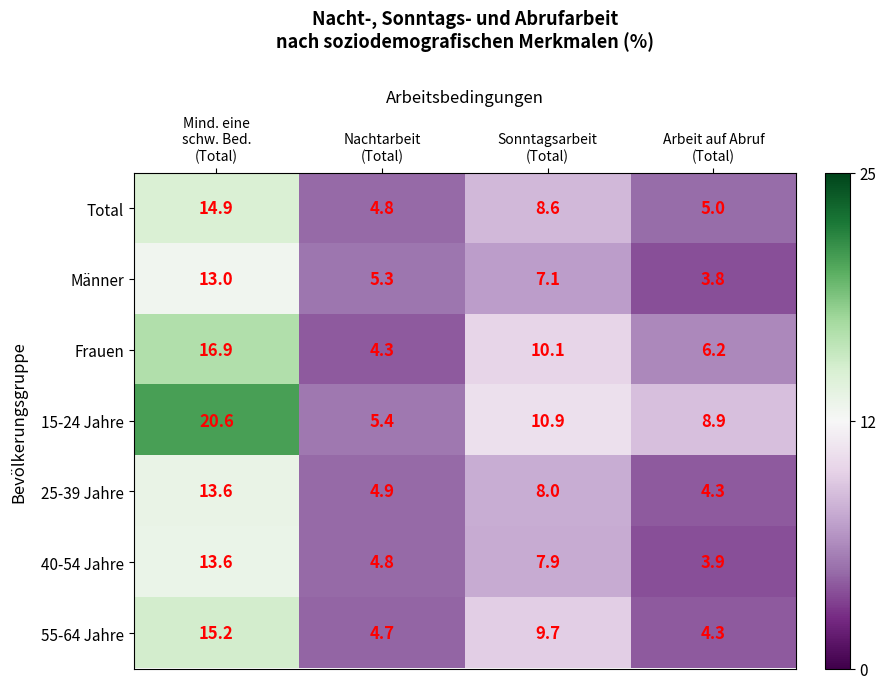

What is the sum of all 55-64 Jahre values?

33.9